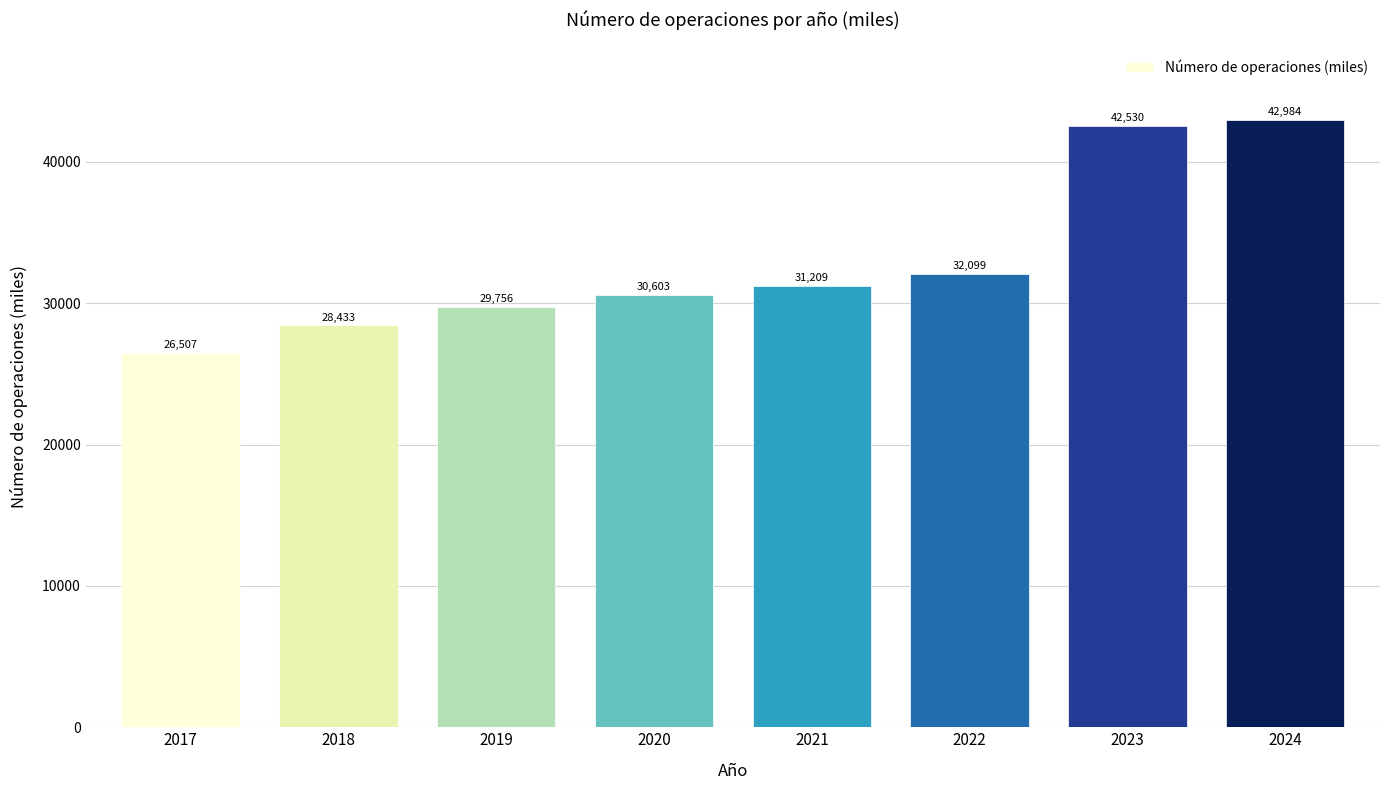

The value at 2017 is 26507.4. True or false?

True